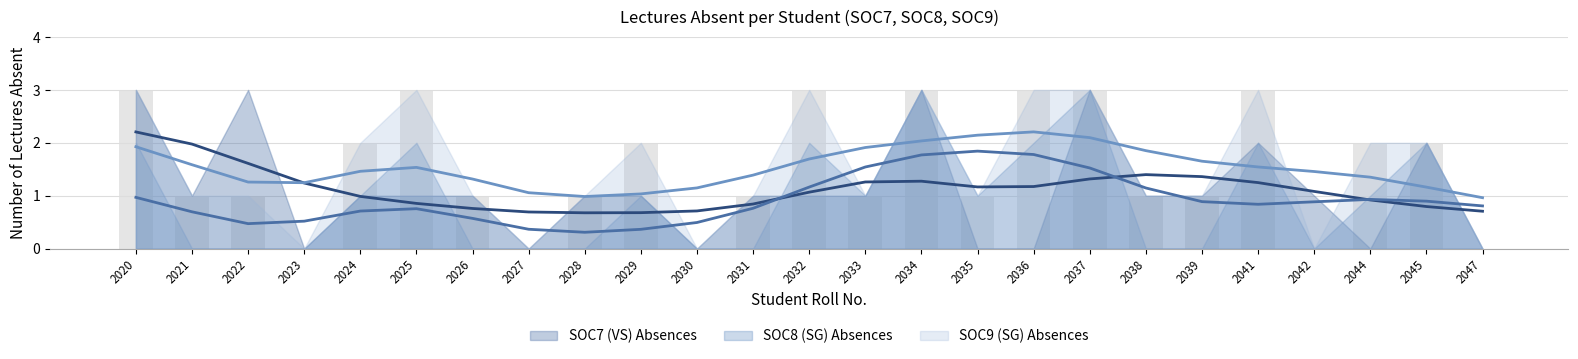

How many categories are shown in the chart?

25